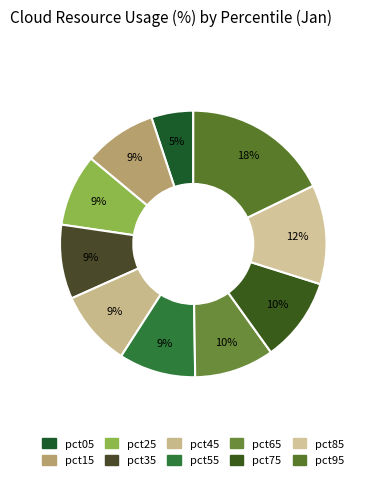

Is it true that pct75 is 1% of the pie?

False